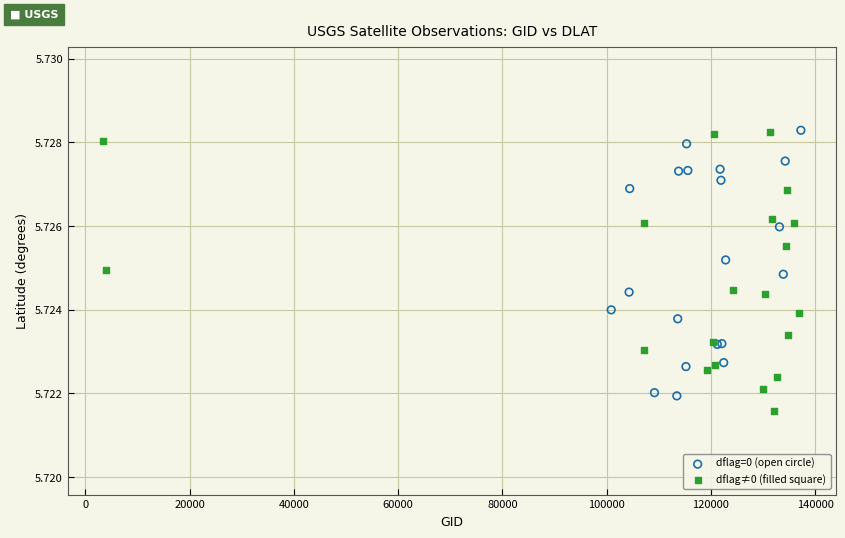

Which series has the largest Y range (max minus min)?

dflag≠0 (filled square)